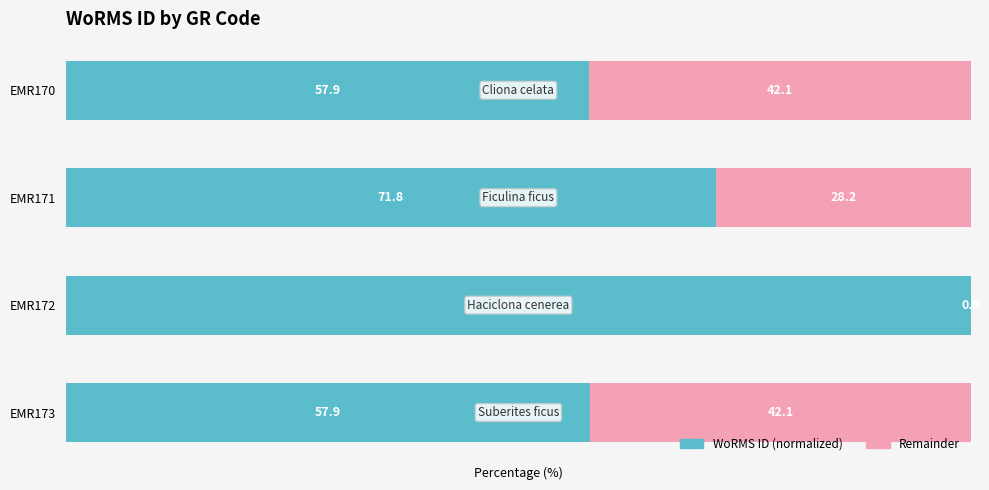

What value does the WoRMS ID (normalized) series have at EMR173?

57.9